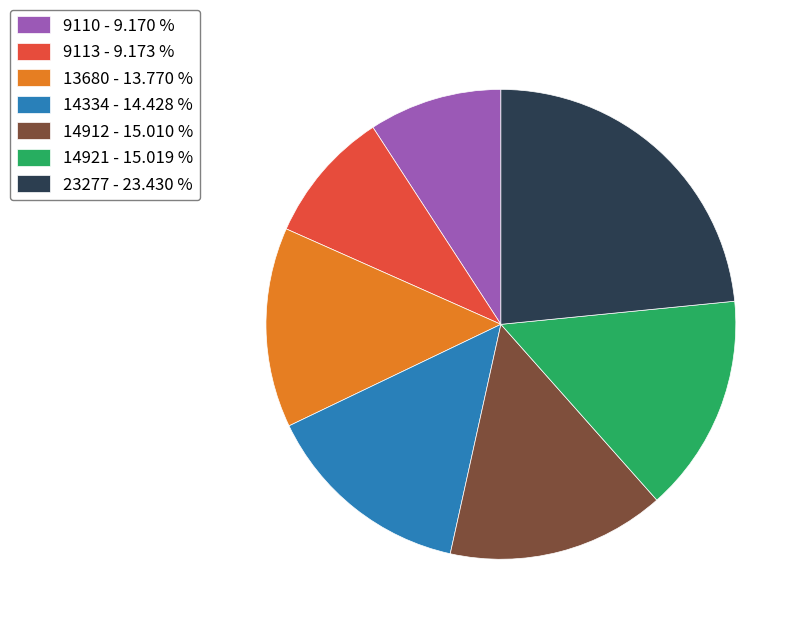

True or false: 9113 accounts for 16% of the total.

False